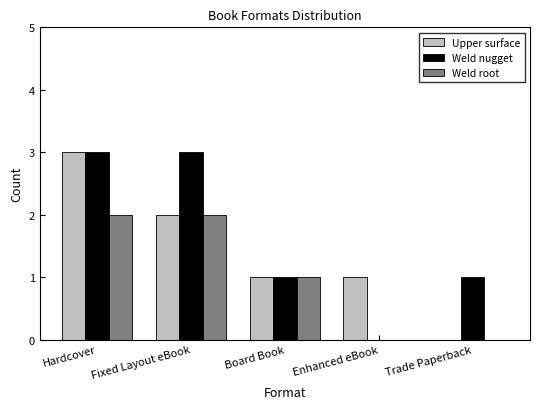

How many groups of bars are there?

5